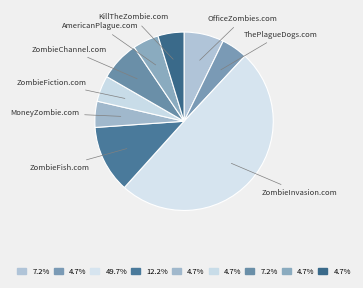

Count the number of slices in the pie.

9